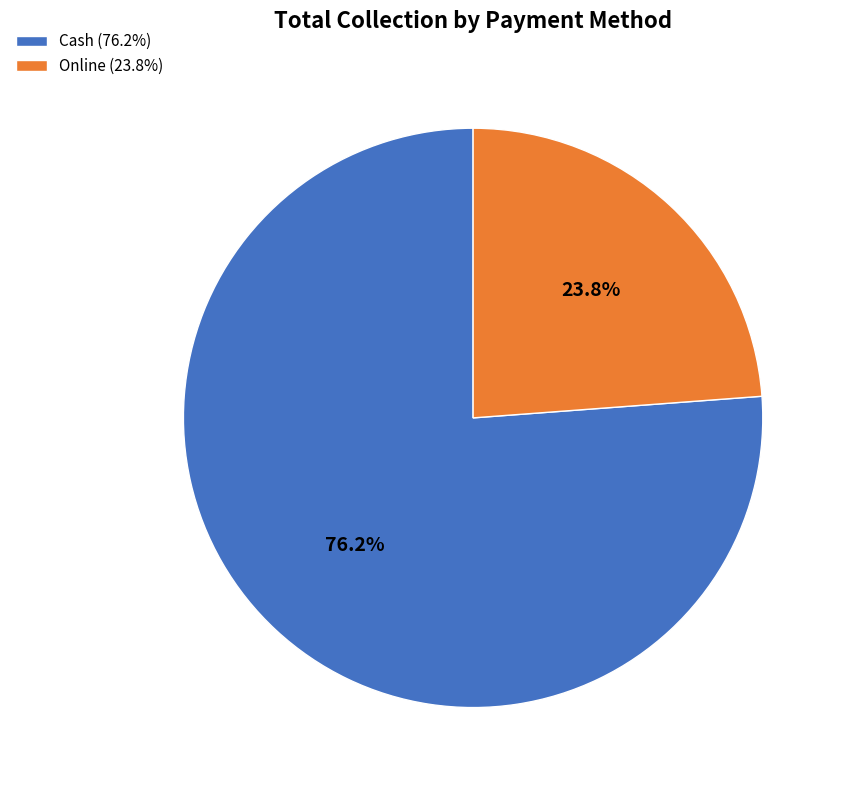

What is the majority slice?

Cash